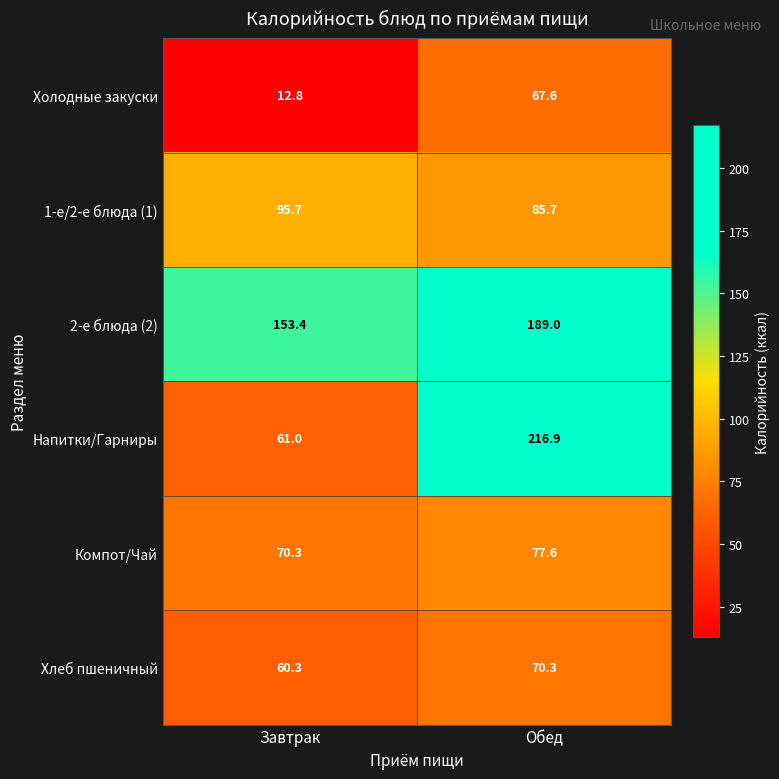

Which series has the largest total across all categories?

2-е блюда (2)